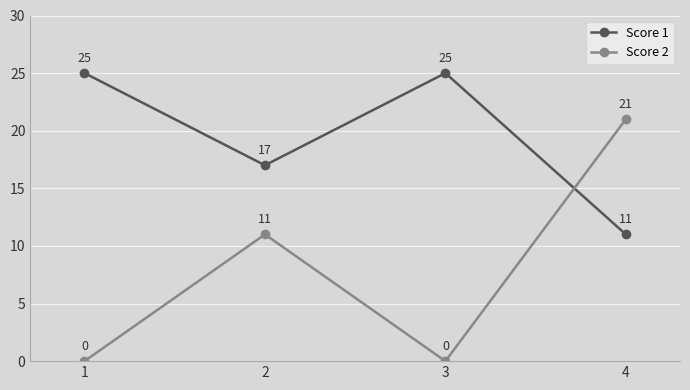

What is the difference between the maximum and second lowest values in the Score 1 series?

8